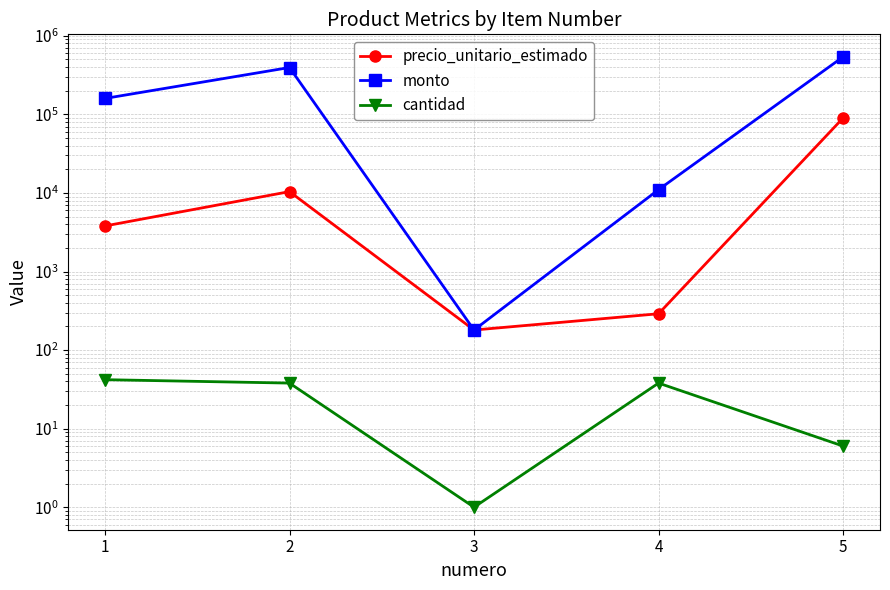

List the labels in order of cantidad value, smallest first.

3, 5, 2, 4, 1